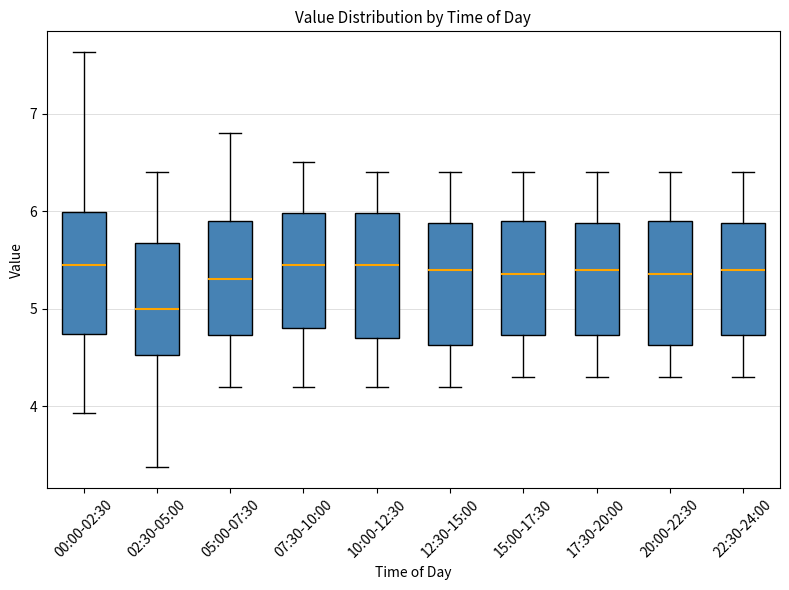

Which box's median line is the lowest?

02:30-05:00